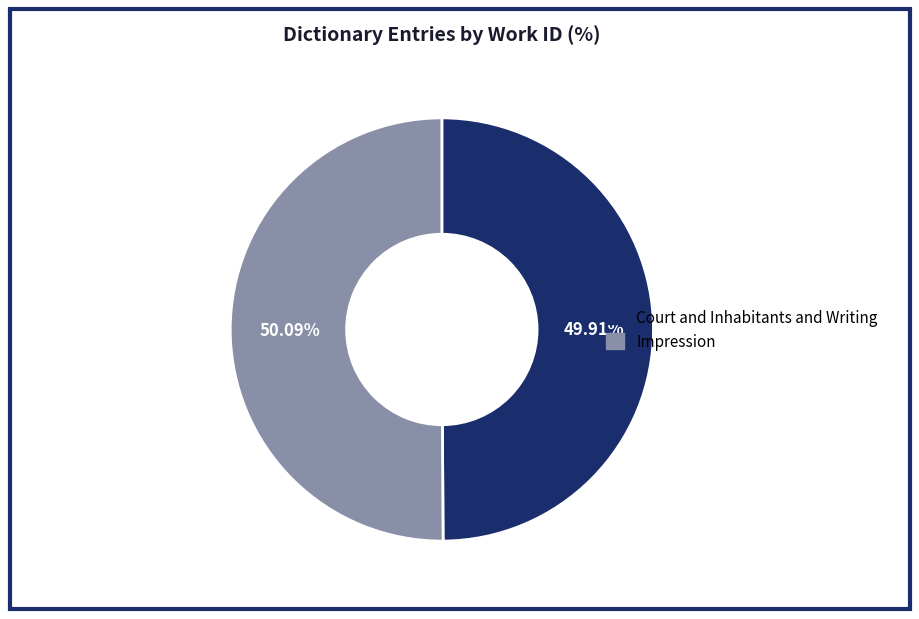

Count the number of slices in the pie.

2